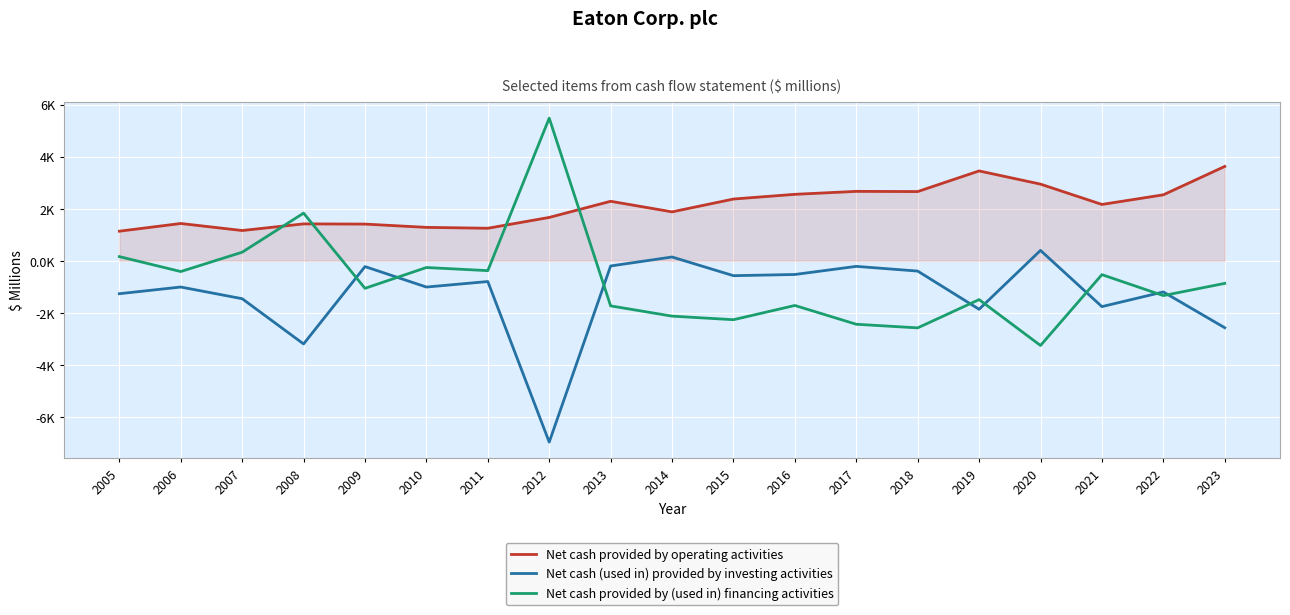

Reading left to right, what are all the values shown in this chart?

Net cash provided by operating activities: 2005=1135	2006=1431	2007=1161	2008=1416	2009=1408	2010=1282	2011=1248	2012=1664	2013=2285	2014=1878	2015=2371	2016=2552	2017=2666	2018=2658	2019=3451	2020=2944	2021=2163	2022=2533	2023=3624
Net cash (used in) provided by investing activities: 2005=-1268	2006=-1011	2007=-1460	2008=-3199	2009=-225	2010=-1012	2011=-800	2012=-6972	2013=-202	2014=143	2015=-575	2016=-529	2017=-217	2018=-398	2019=-1866	2020=397	2021=-1764	2022=-1200	2023=-2575
Net cash provided by (used in) financing activities: 2005=158	2006=-416	2007=327	2008=1829	2009=-1061	2010=-261	2011=-381	2012=5480	2013=-1736	2014=-2130	2015=-2267	2016=-1720	2017=-2442	2018=-2581	2019=-1494	2020=-3258	2021=-535	2022=-1340	2023=-871